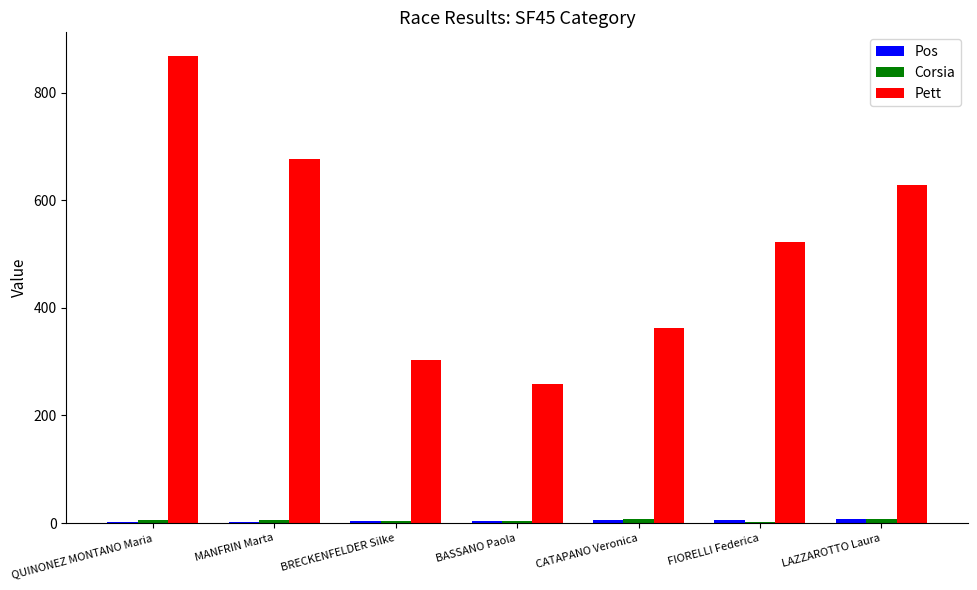

Is it true that Pett equals 304 at BRECKENFELDER Silke?

True